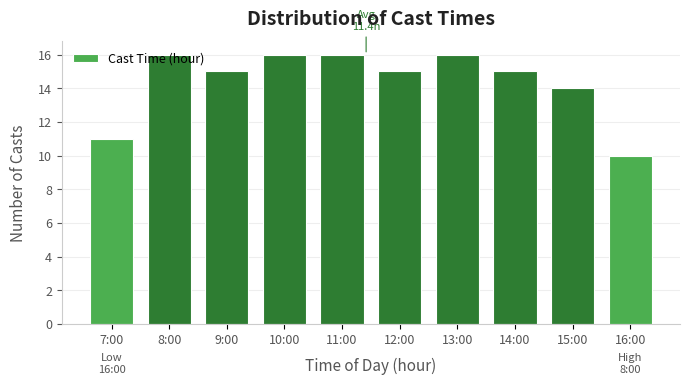

True or false: the data shows 22 at 9:00.

False